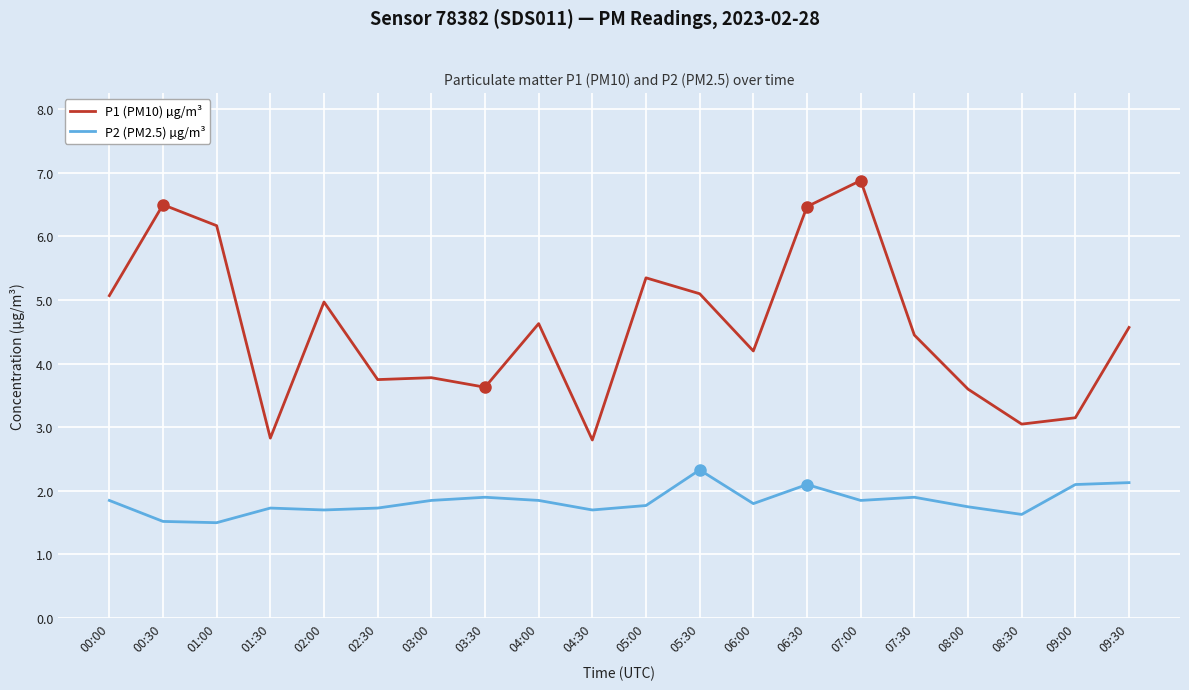

What position from the left is 00:00?

1